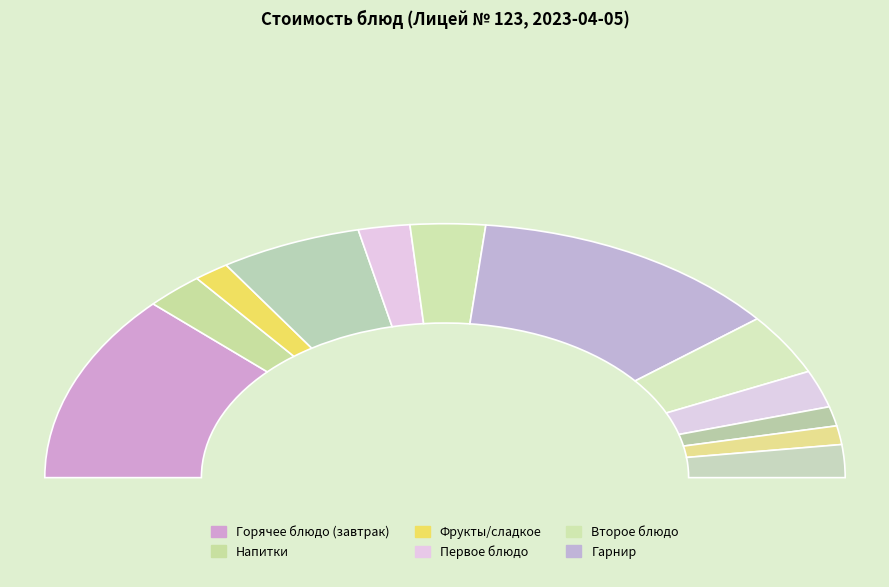

Is Хлеб ржано-пшеничный the majority of the pie?

No